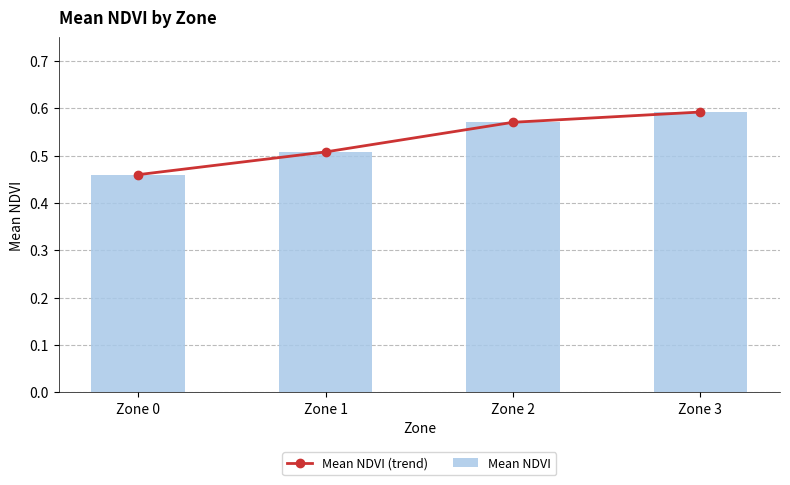

Which series has the largest range (max minus min)?

Mean NDVI (trend)